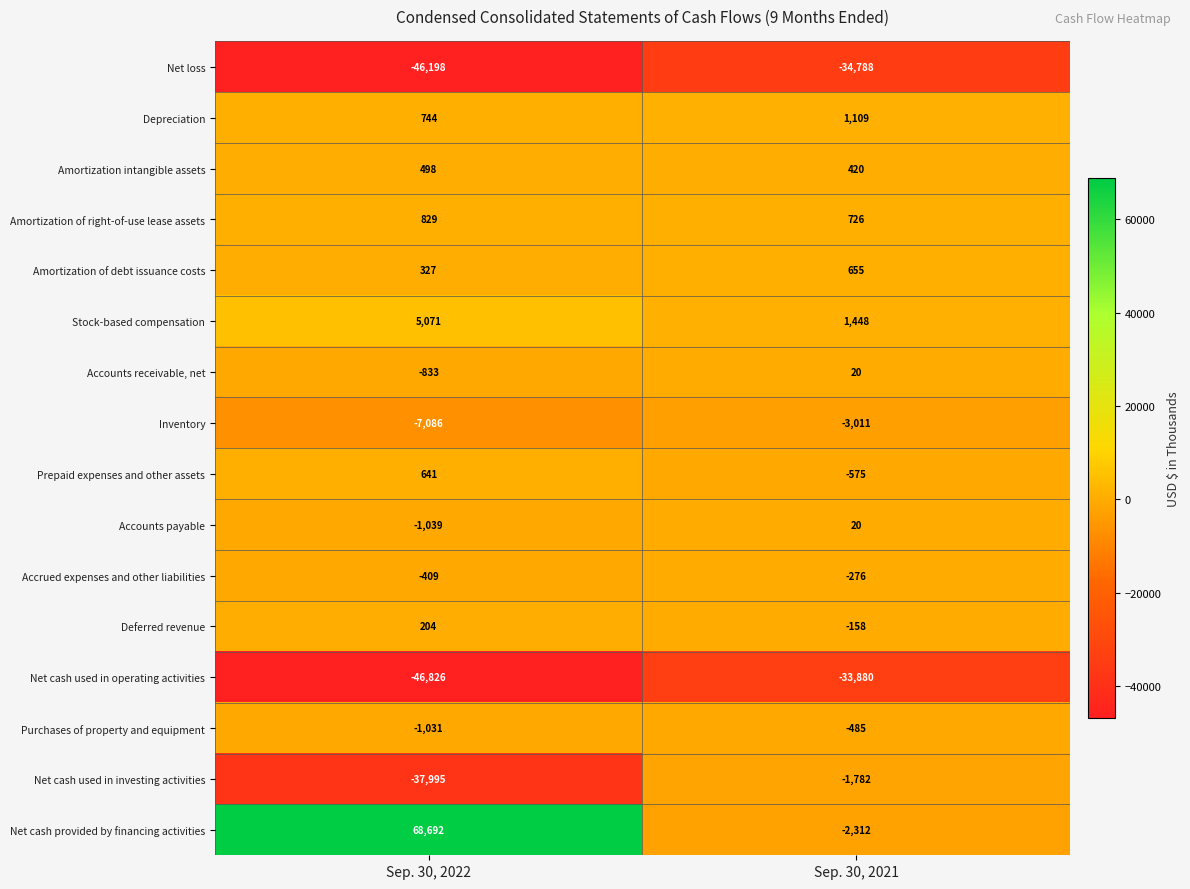

Which series changed the most between Sep. 30, 2022 and Sep. 30, 2021?

Net cash provided by financing activities